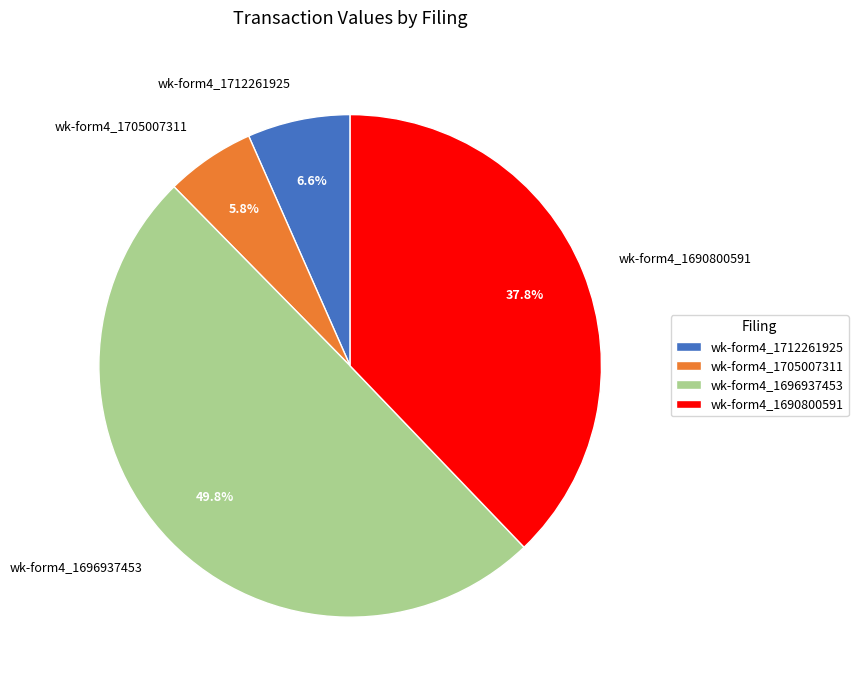

Is wk-form4_1705007311 the majority of the pie?

No